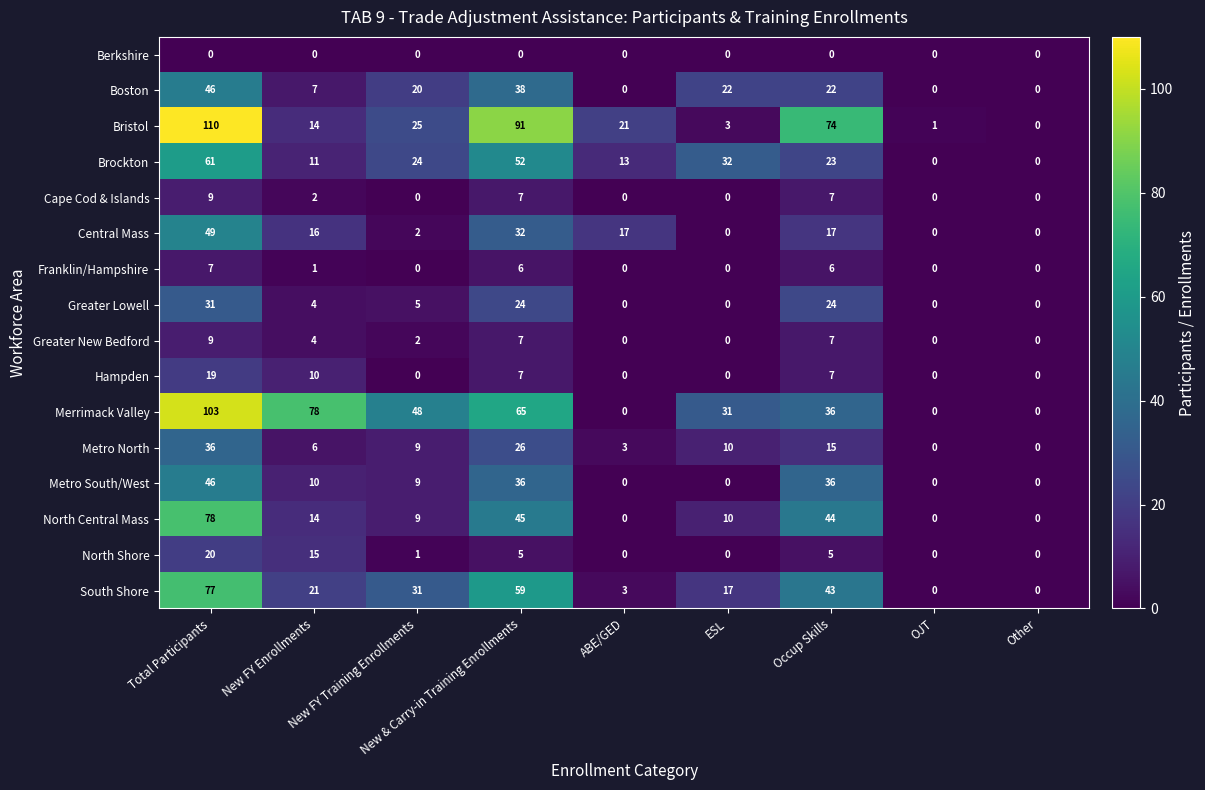

Which label corresponds to the largest value in the chart?

Total Participants